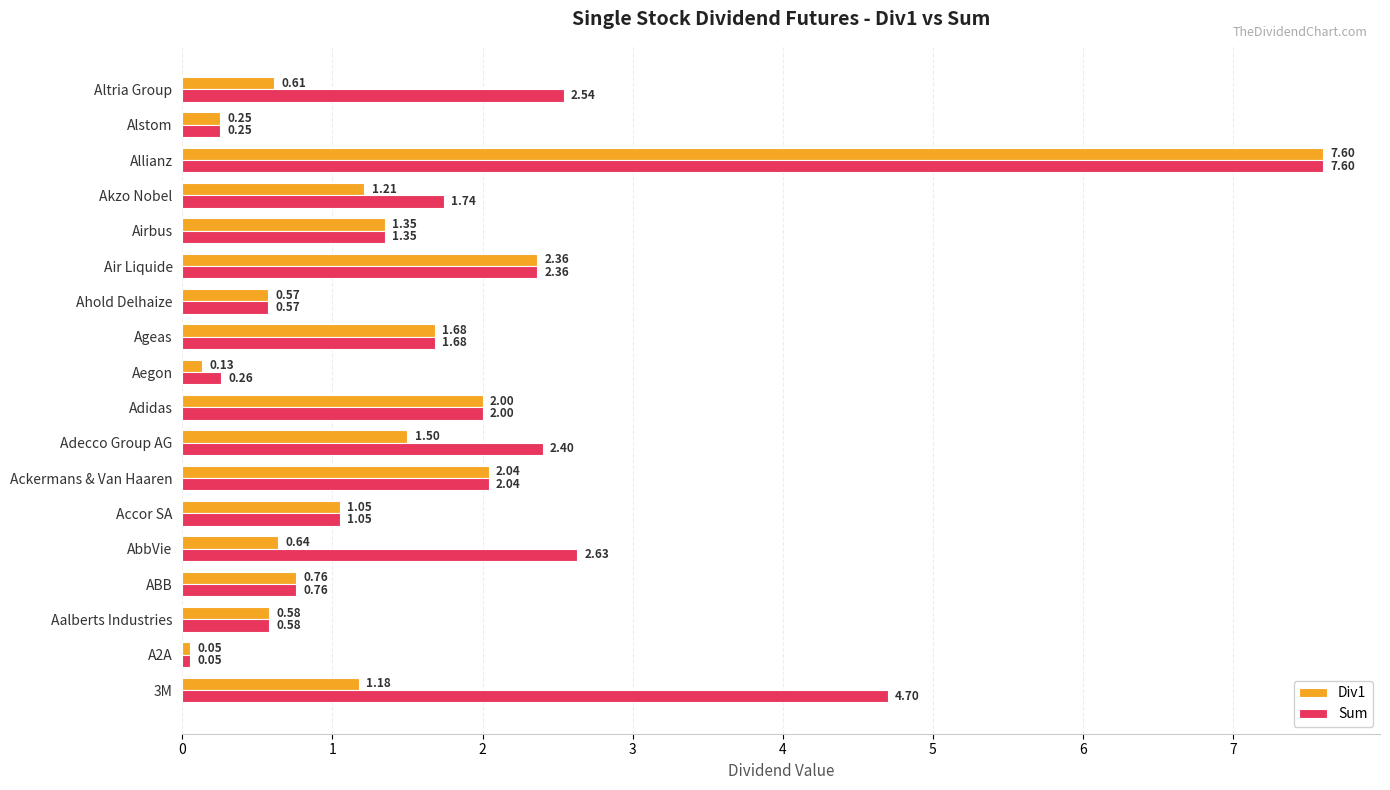

What are all the series names shown in the legend?

Div1, Sum